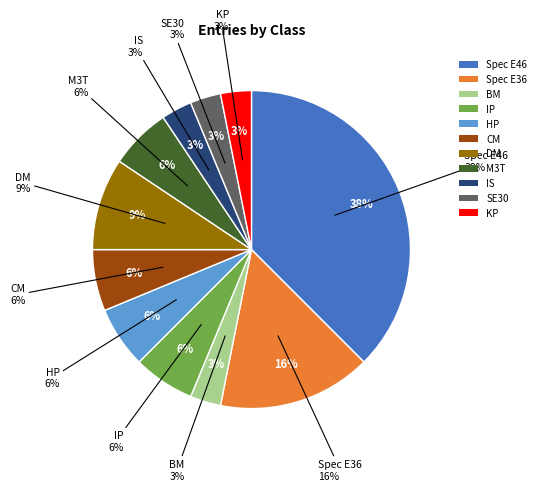

Does BM represent more than half of the total?

No